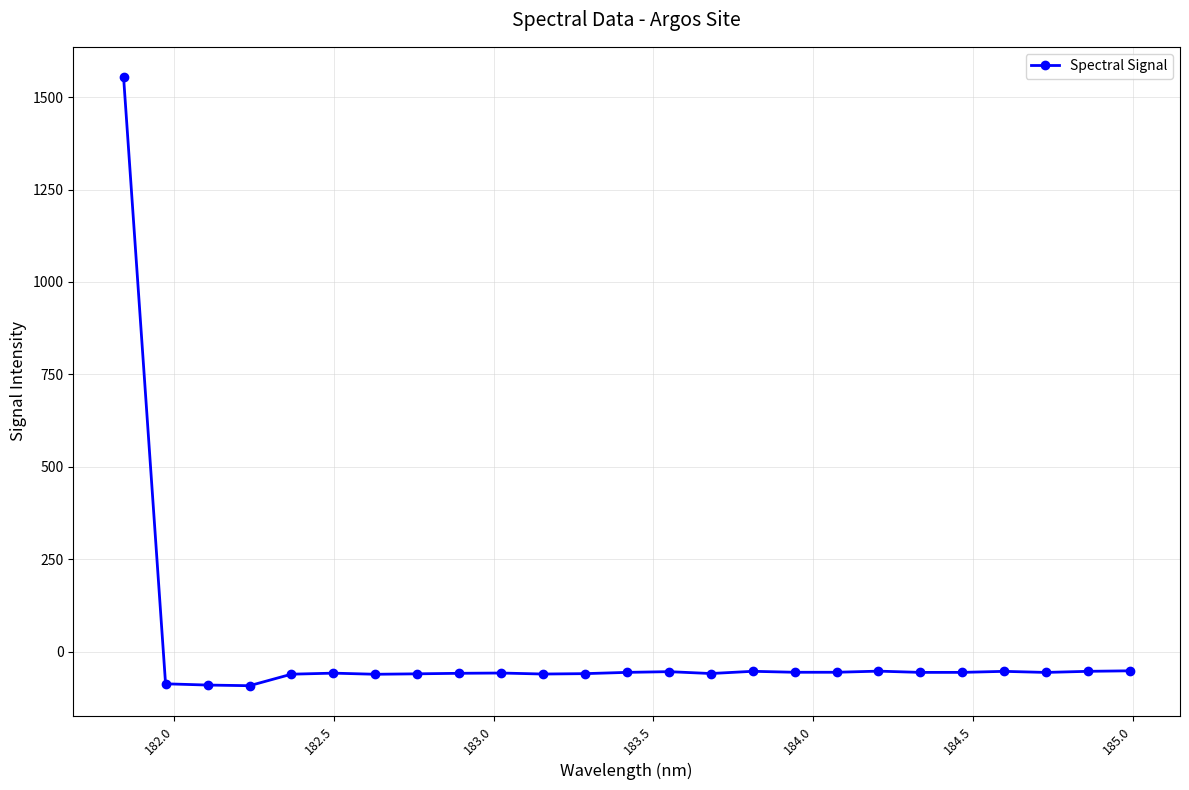

What is the value of the 4th point from the left?

-92.4